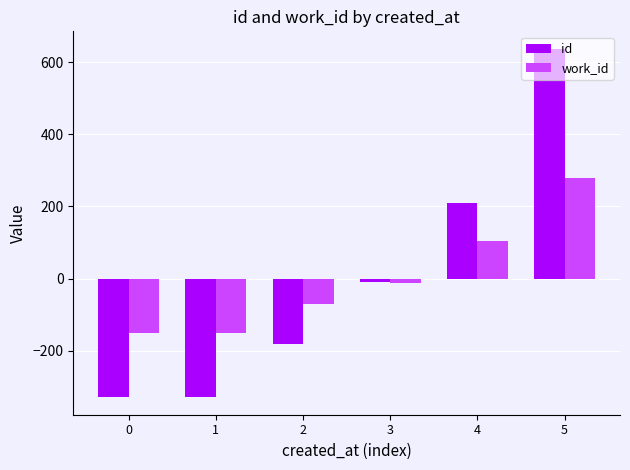

What is the maximum value shown in the chart?

636.7